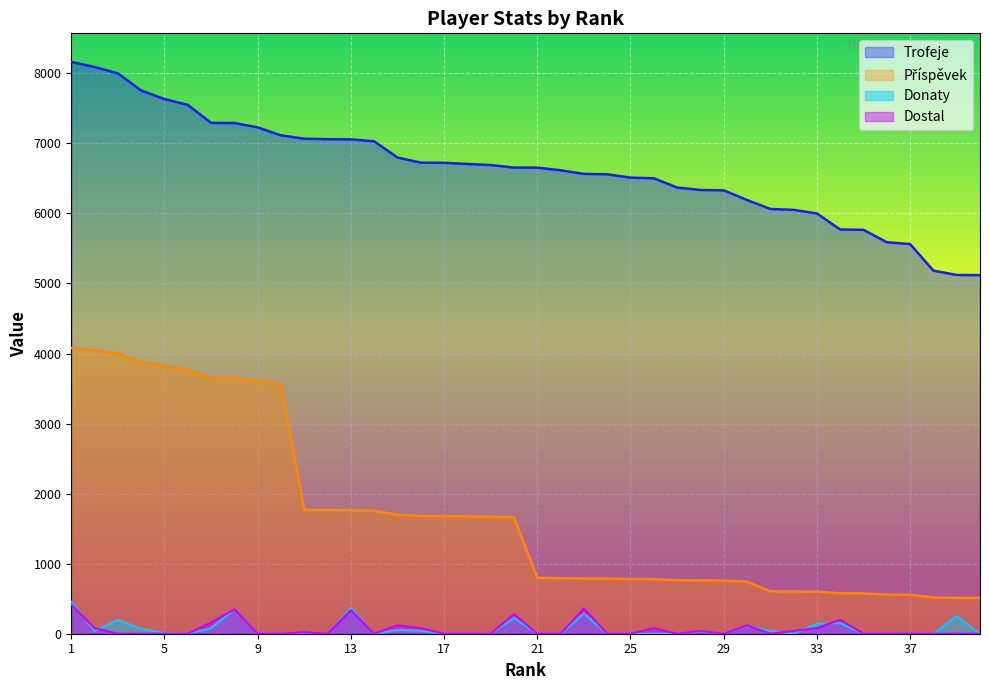

Where is the first local minimum for Donaty?

2